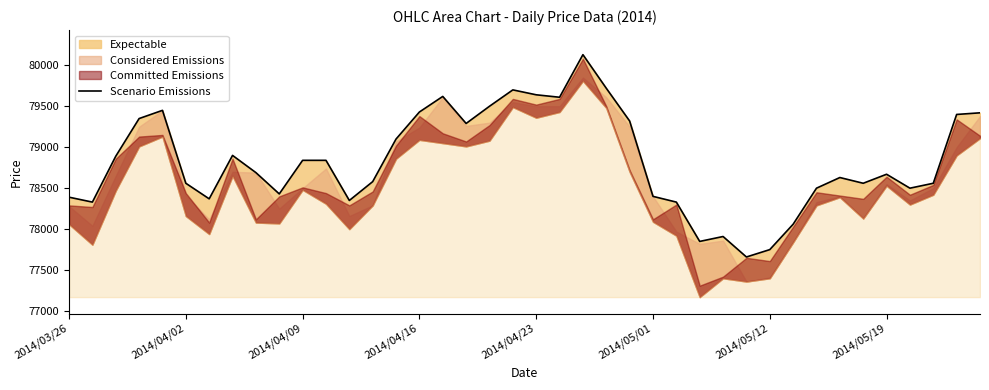

The value at 2014/05/19 is 26968. True or false?

False